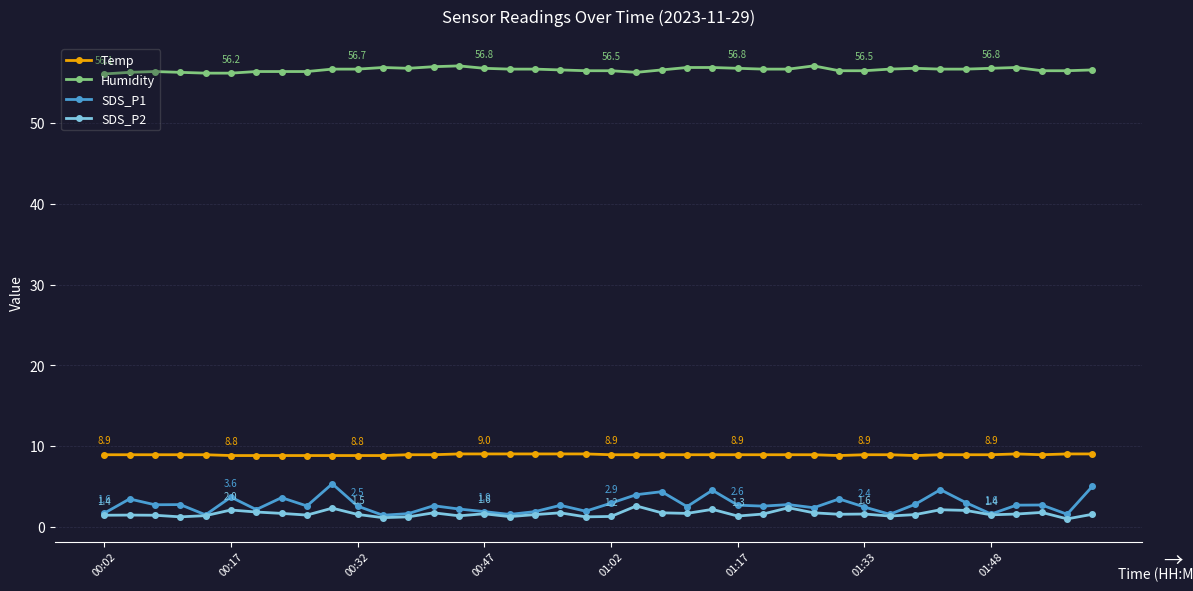

Which series has the largest total across all categories?

Humidity